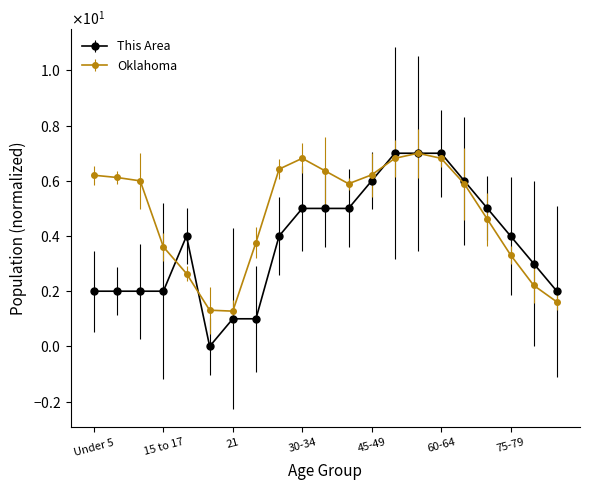

What are all the series names shown in the legend?

This Area, Oklahoma